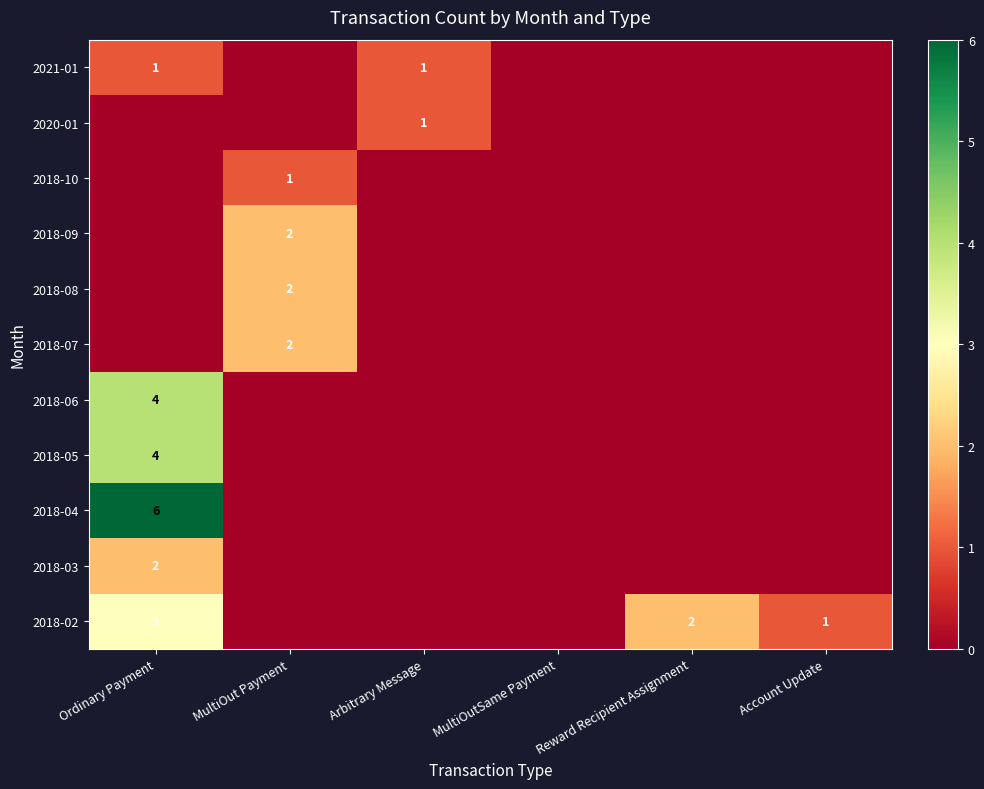

True or false: 2018-04 has a value of 4 at Ordinary Payment.

False